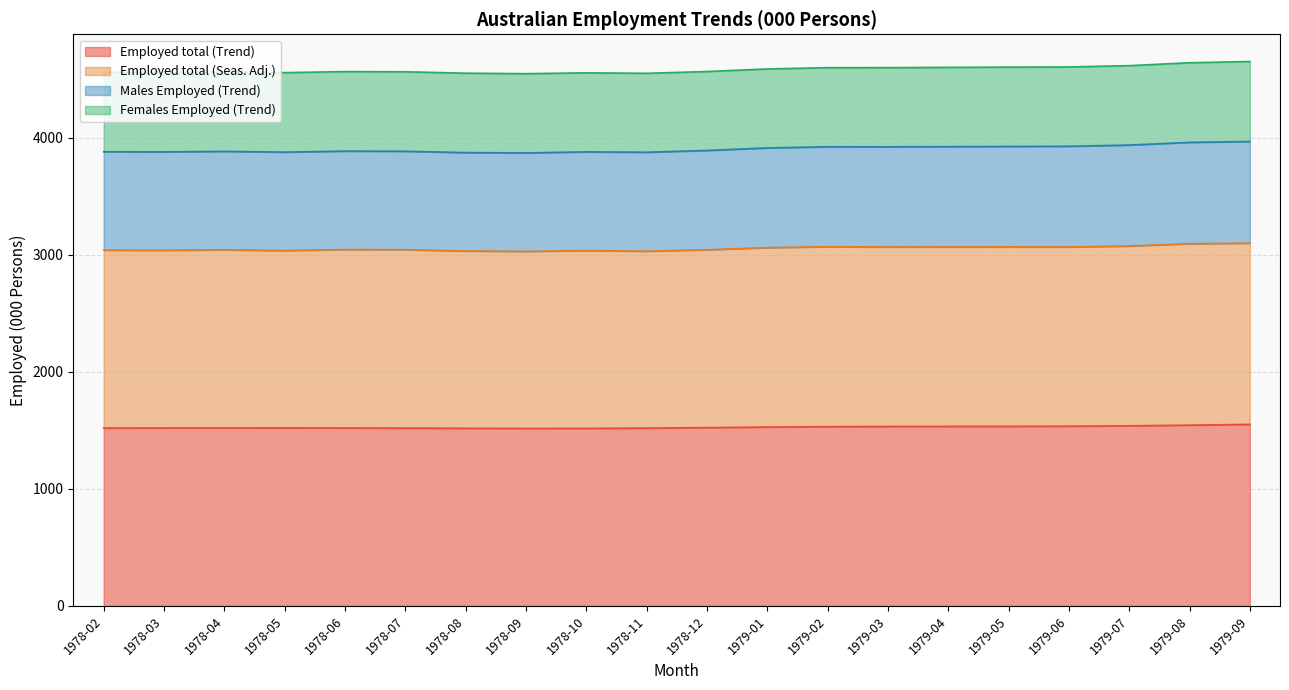

Rank the categories by Employed total (Trend) value from highest to lowest.

1979-09, 1979-08, 1979-07, 1979-06, 1979-05, 1979-04, 1979-03, 1979-02, 1979-01, 1978-12, 1978-05, 1978-04, 1978-03, 1978-06, 1978-02, 1978-07, 1978-11, 1978-08, 1978-10, 1978-09